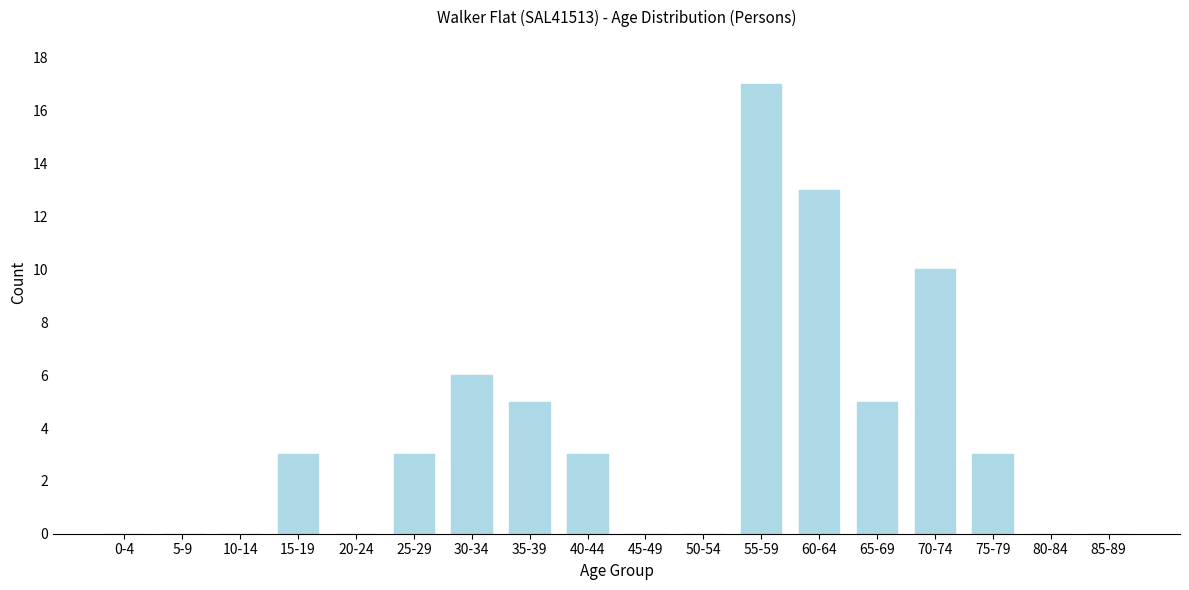

Reading left to right, what are all the values shown in this chart?

0-4=0	5-9=0	10-14=0	15-19=3	20-24=0	25-29=3	30-34=6	35-39=5	40-44=3	45-49=0	50-54=0	55-59=17	60-64=13	65-69=5	70-74=10	75-79=3	80-84=0	85-89=0